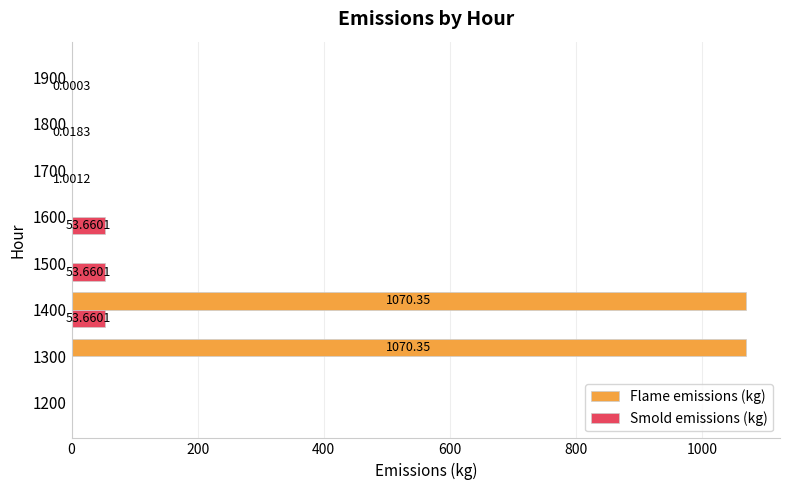

Which series has the largest total across all categories?

Flame emissions (kg)